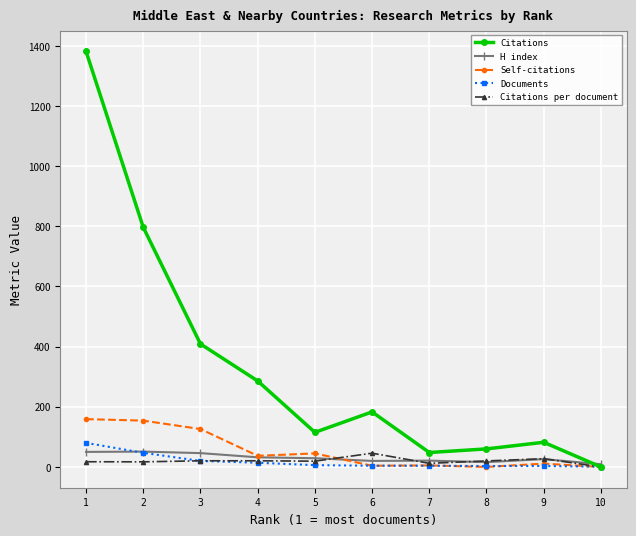

What is the total value across all series at 5?

214.2